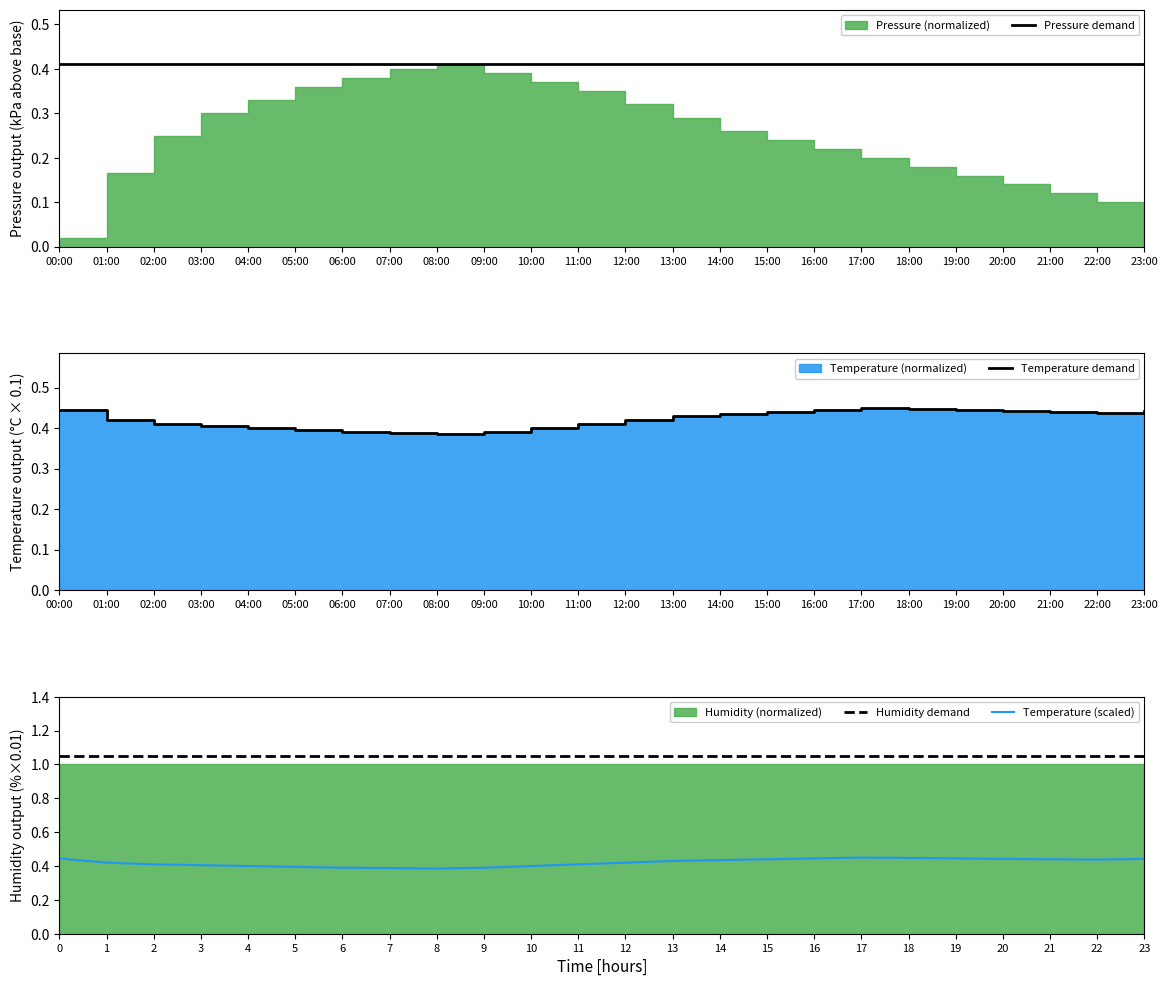

At how many categories does at least one series exceed 0?

24